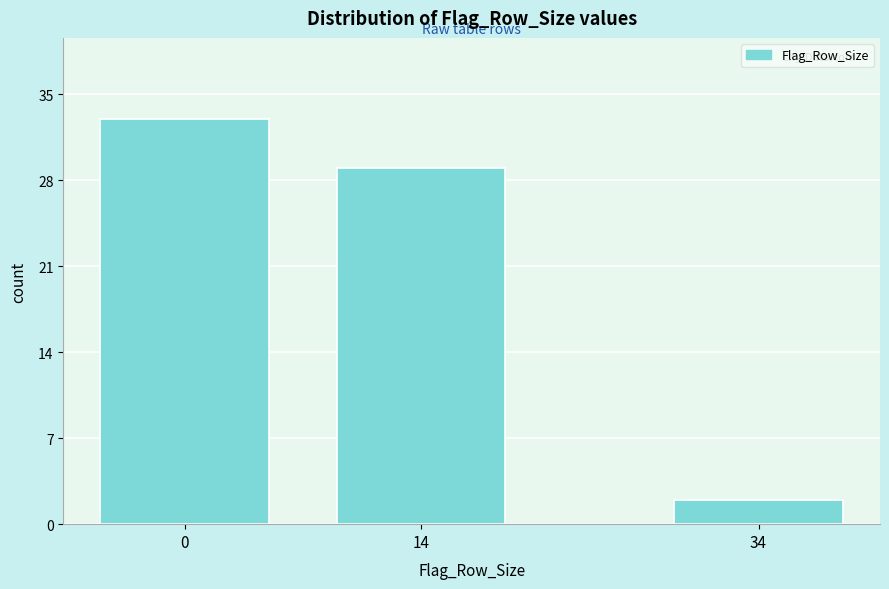

Reading left to right, list all the values displayed in this chart.

0=33	14=29	34=2